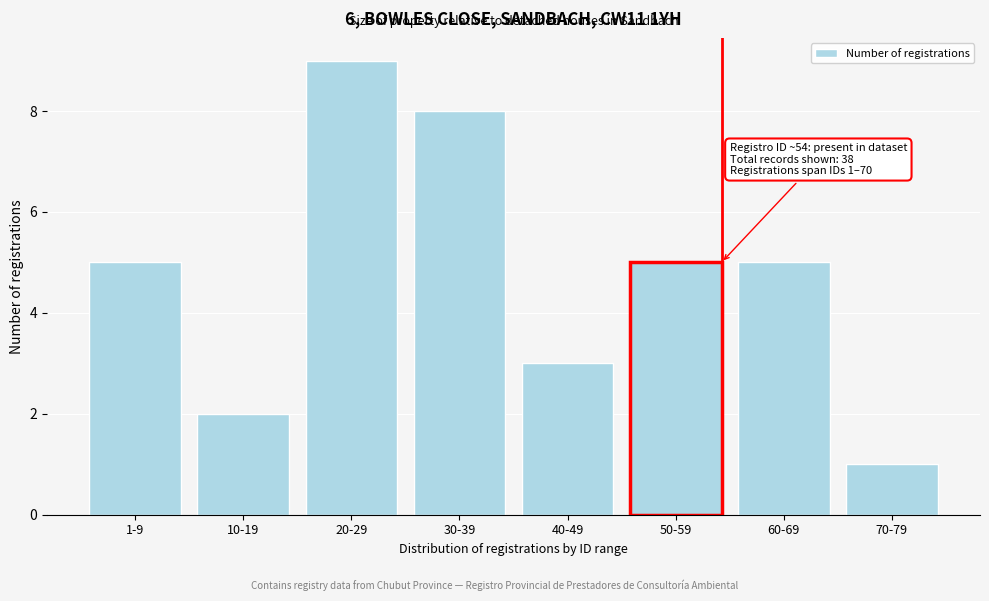

Reading left to right, extract all data points from this chart.

1-9=5	10-19=2	20-29=9	30-39=8	40-49=3	50-59=5	60-69=5	70-79=1